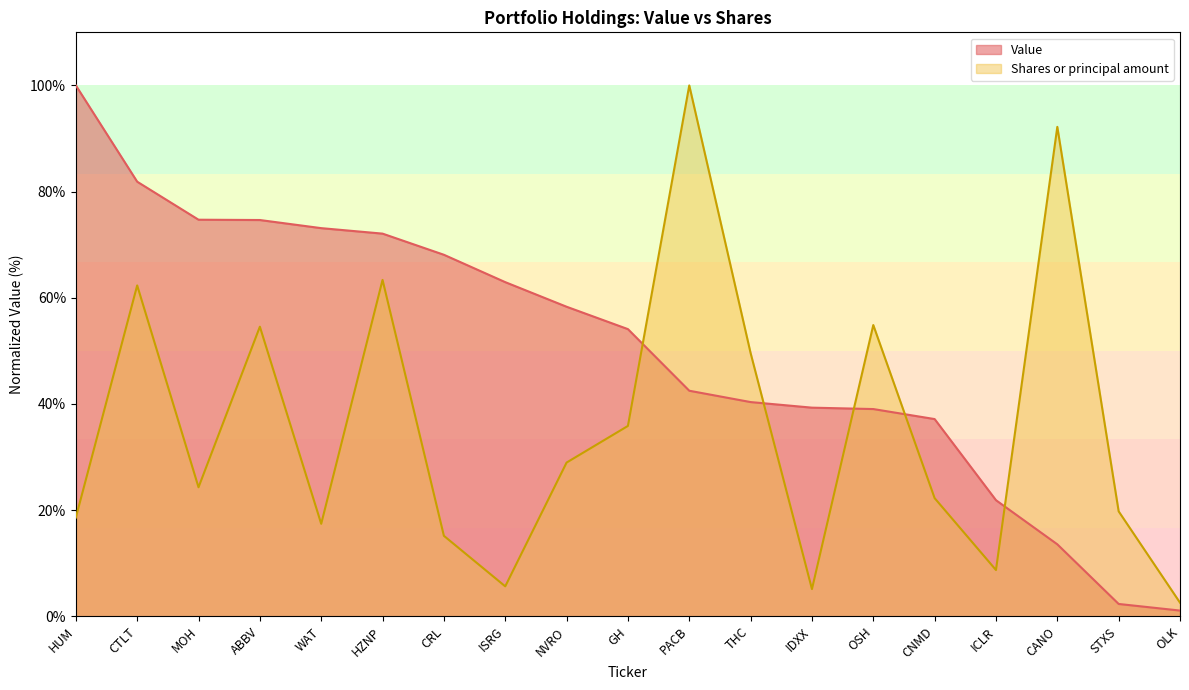

Is the value of Value at IDXX greater than the value of Shares or principal amount at WAT?

Yes